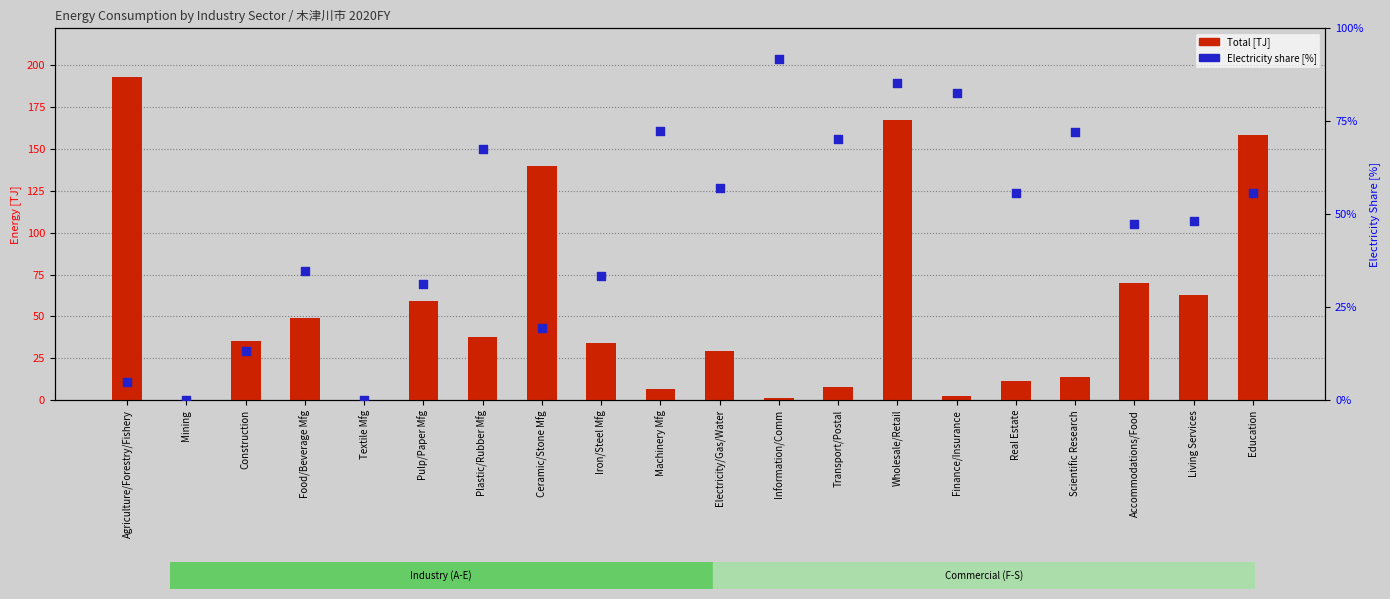

Which series reaches the minimum Y coordinate?

Total (TJ)